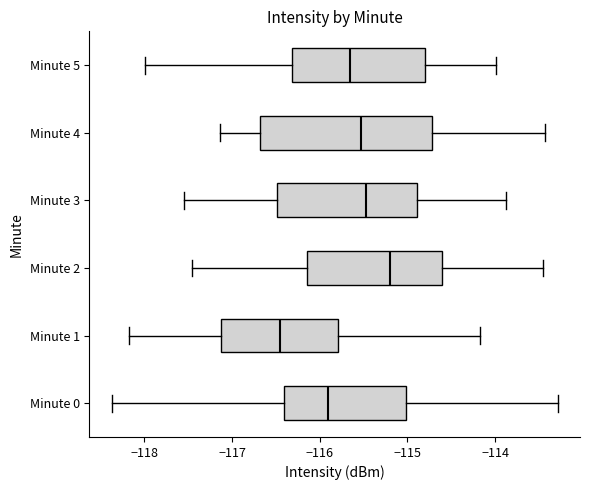

Where does the left whisker of the box for Minute 4 end on the x-axis? The values are not printed on the chart, so give them approximately, as read against the axis.

-117.1